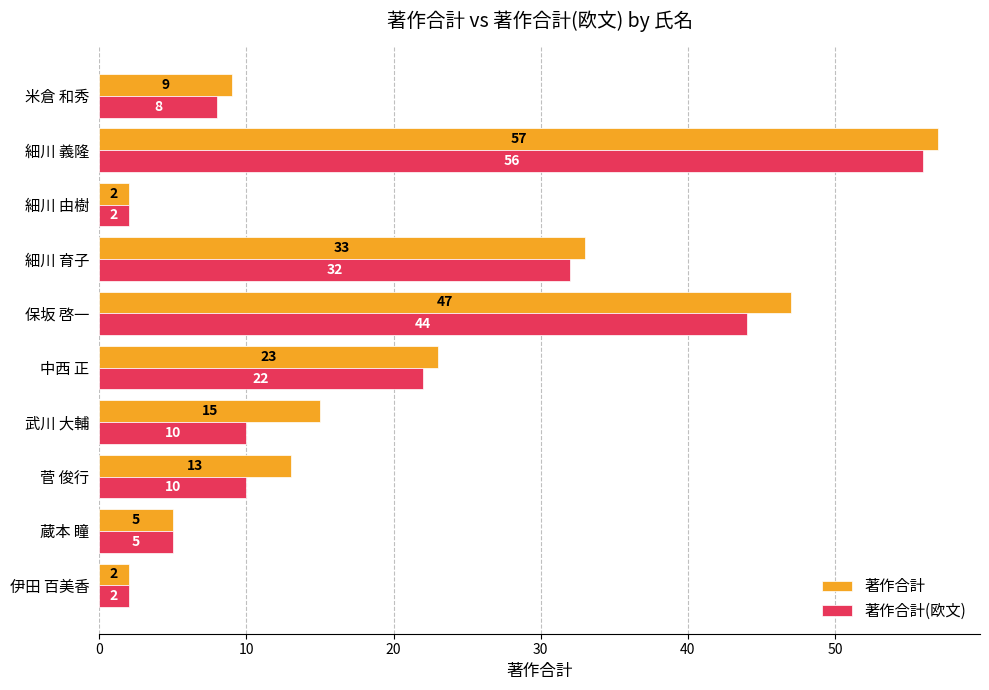

What are all the series names shown in the legend?

著作合計, 著作合計(欧文)